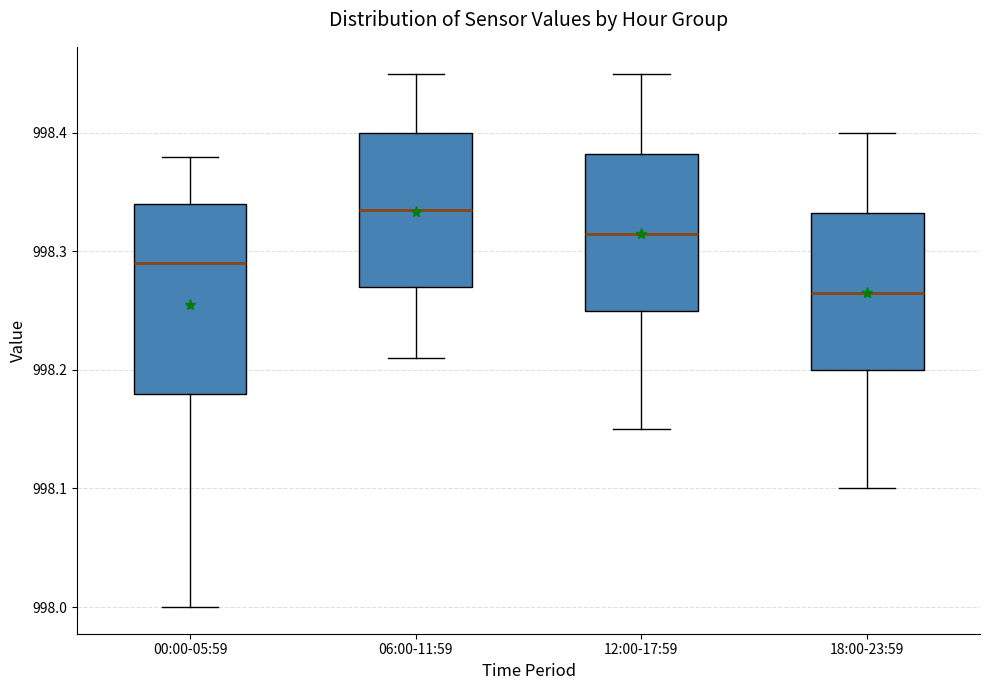

Comparing the boxes themselves (not the whiskers), which one is the tallest?

00:00-05:59